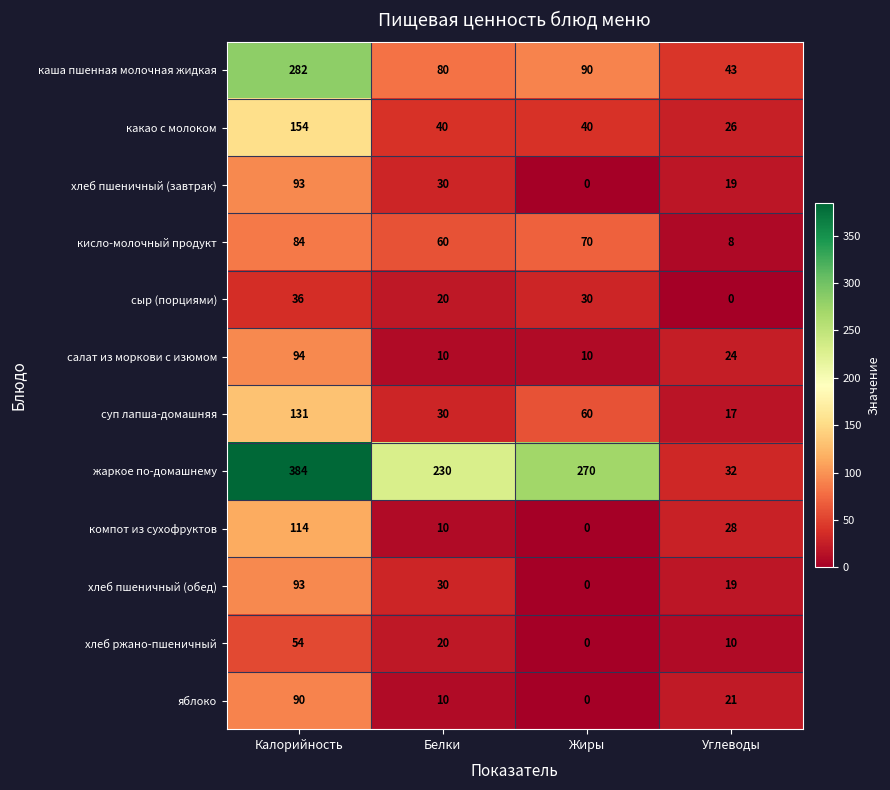

How many categories are shown in the chart?

4